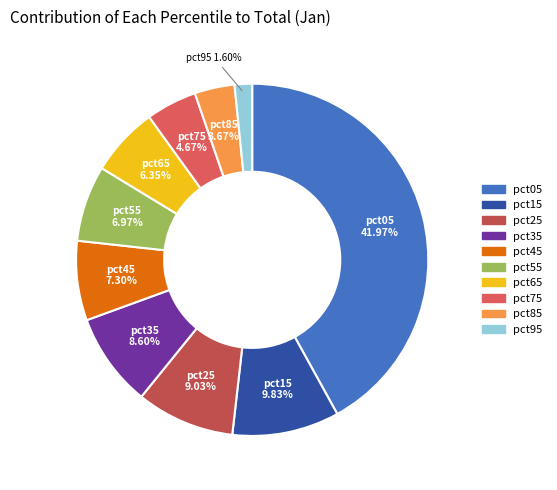

What is the total percentage of pct95 and pct15?

11.4%